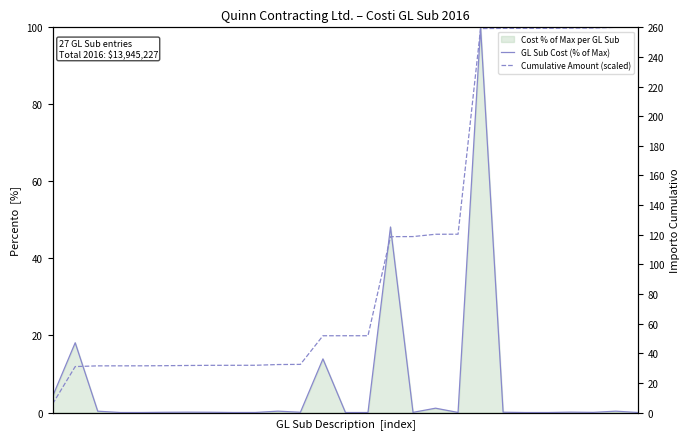

True or false: Cumulative Amount (scaled) and GL Sub Cost (% of Max) intersect in this chart.

False